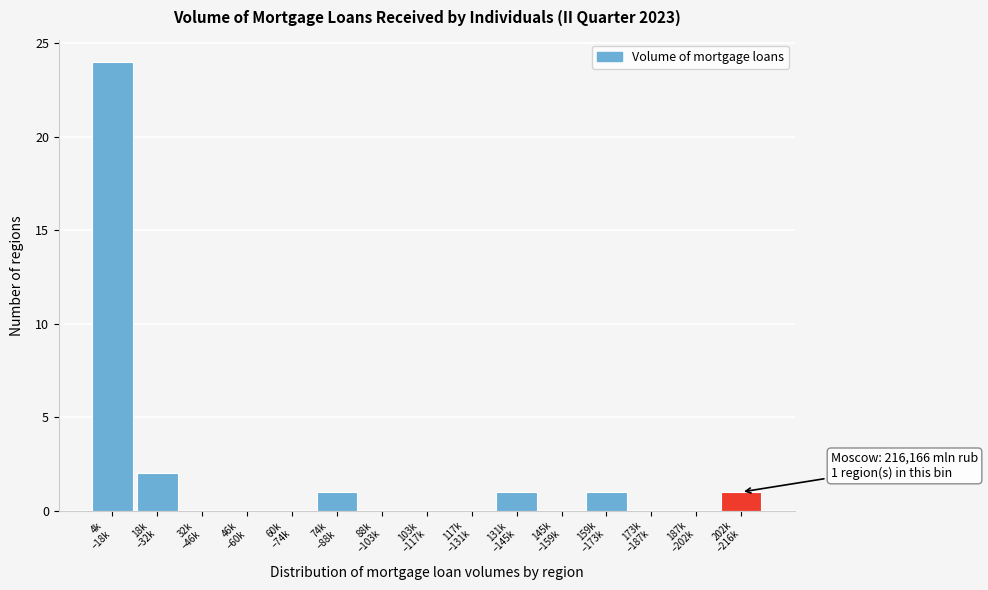

What is the greatest value displayed?

24